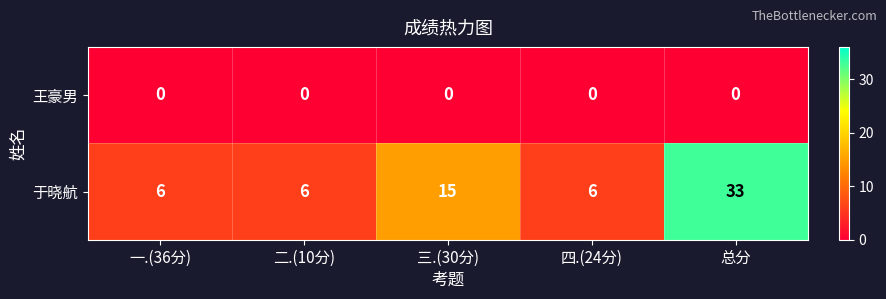

Which series changed the most between 二.(10分) and 三.(30分)?

于晓航